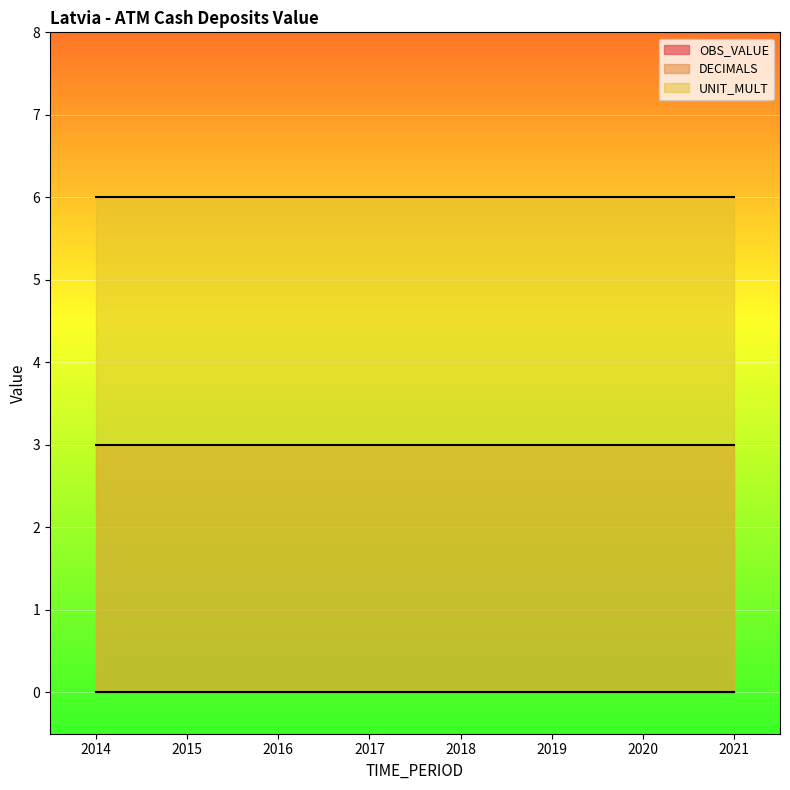

How many series are shown in this chart?

3